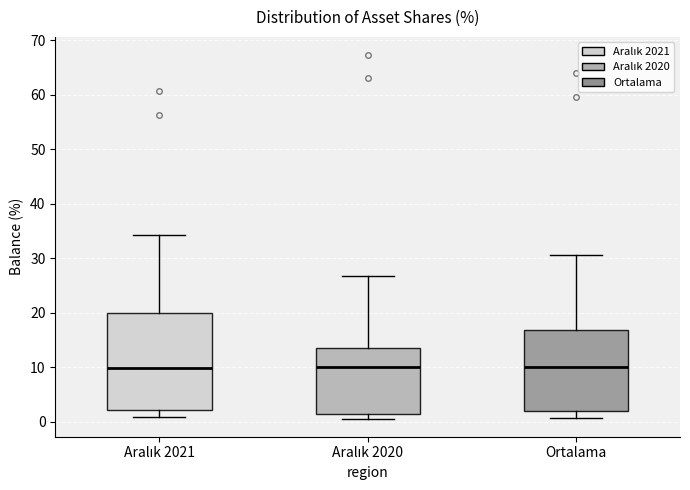

Reading left to right, read every box against the y-axis: the position of its median line, the range the box covers, and the ends of its whiskers. The values are not printed on the chart, so give them approximately, as read against the axis.

Aralık 2021: median 10, box 2 to 20, whiskers 1 to 34
Aralık 2020: median 10, box 1 to 14, whiskers 1 (just below the box's lower edge) to 27
Ortalama: median 10, box 2 to 17, whiskers 1 to 31